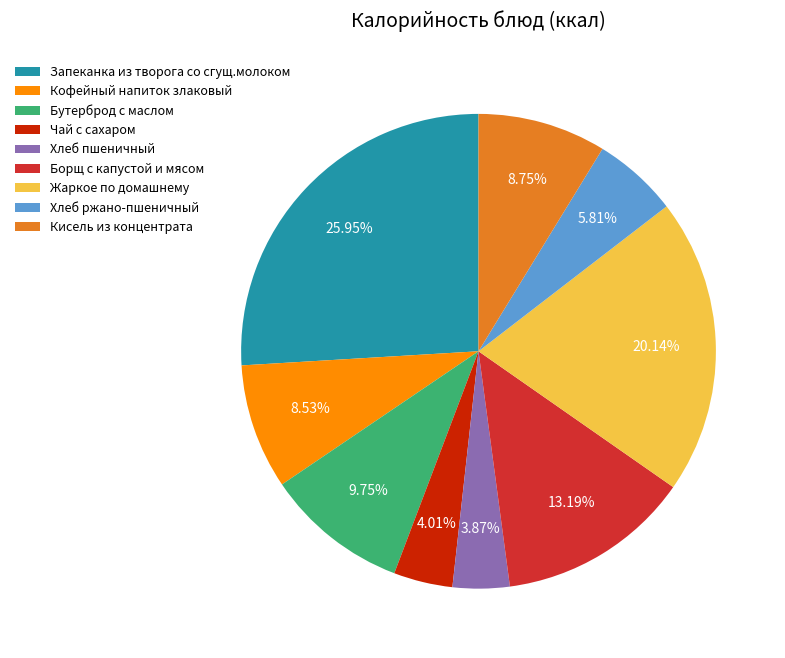

What is the largest slice in the pie chart?

Запеканка из творога со сгущ.молоком